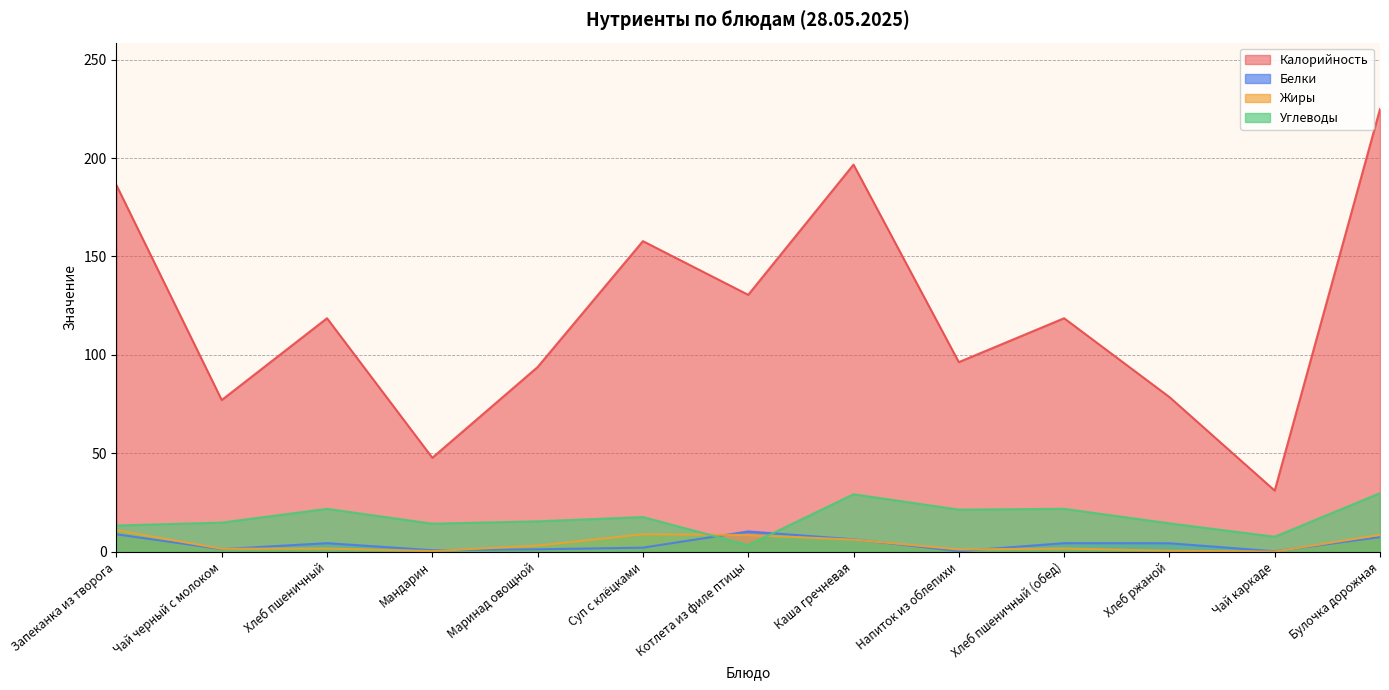

Is the value of Калорийность at Хлеб ржаной greater than the value of Углеводы at Котлета из филе птицы?

Yes